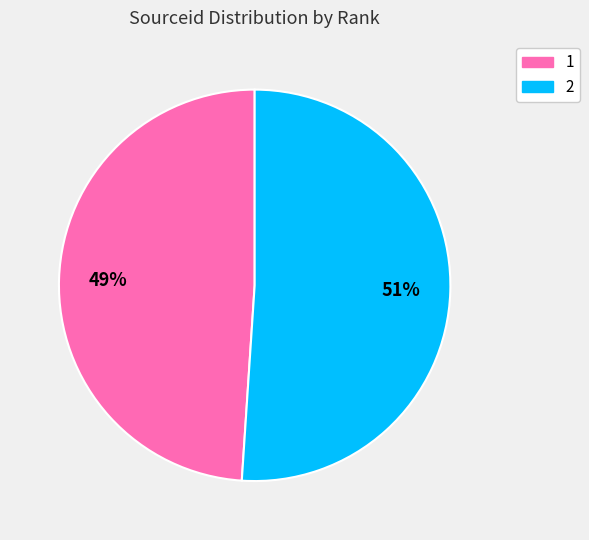

Which slice represents more than half of the pie?

2